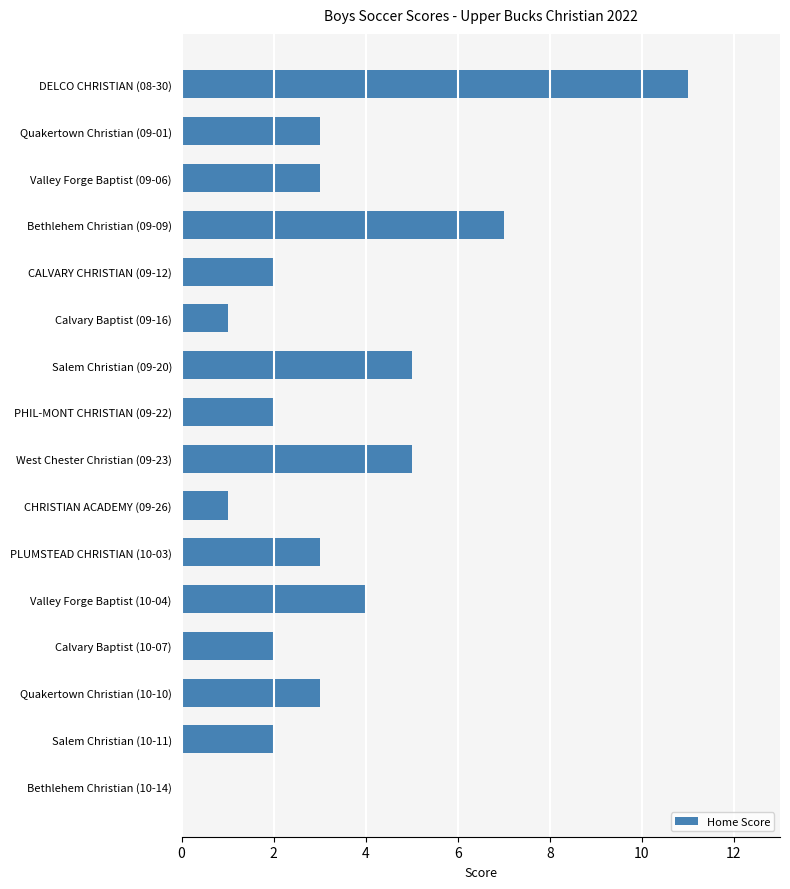

Is it true that the value at Calvary Baptist (10-07) is 1?

False